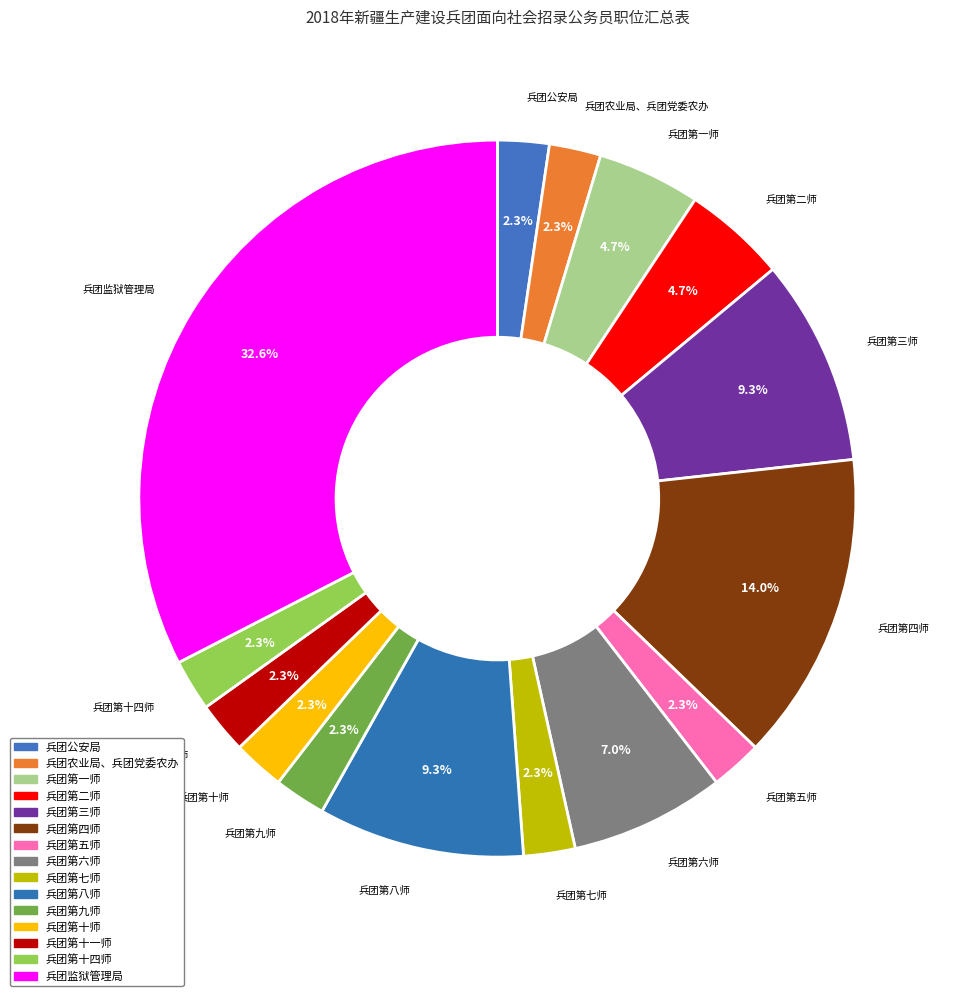

What percentage is NOT represented by 兵团第八师?

90.7%